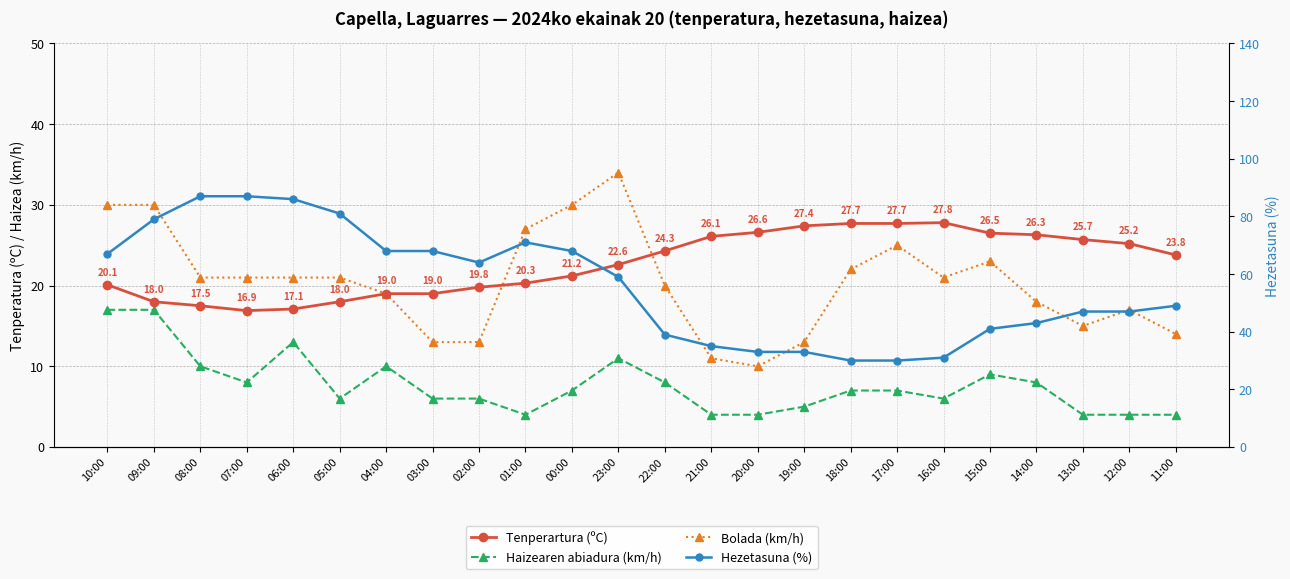

Reading left to right, list all the values displayed in this chart.

Tenperartura (ºC): 10:00=20.1	09:00=18.0	08:00=17.5	07:00=16.9	06:00=17.1	05:00=18.0	04:00=19.0	03:00=19.0	02:00=19.8	01:00=20.3	00:00=21.2	23:00=22.6	22:00=24.3	21:00=26.1	20:00=26.6	19:00=27.4	18:00=27.7	17:00=27.7	16:00=27.8	15:00=26.5	14:00=26.3	13:00=25.7	12:00=25.2	11:00=23.8
Haizearen abiadura (km/h): 10:00=17.0	09:00=17.0	08:00=10.0	07:00=8.0	06:00=13.0	05:00=6.0	04:00=10.0	03:00=6.0	02:00=6.0	01:00=4.0	00:00=7.0	23:00=11.0	22:00=8.0	21:00=4.0	20:00=4.0	19:00=5.0	18:00=7.0	17:00=7.0	16:00=6.0	15:00=9.0	14:00=8.0	13:00=4.0	12:00=4.0	11:00=4.0
Bolada (km/h): 10:00=30.0	09:00=30.0	08:00=21.0	07:00=21.0	06:00=21.0	05:00=21.0	04:00=19.0	03:00=13.0	02:00=13.0	01:00=27.0	00:00=30.0	23:00=34.0	22:00=20.0	21:00=11.0	20:00=10.0	19:00=13.0	18:00=22.0	17:00=25.0	16:00=21.0	15:00=23.0	14:00=18.0	13:00=15.0	12:00=17.0	11:00=14.0
Hezetasuna (%): 10:00=67.0	09:00=79.0	08:00=87.0	07:00=87.0	06:00=86.0	05:00=81.0	04:00=68.0	03:00=68.0	02:00=64.0	01:00=71.0	00:00=68.0	23:00=59.0	22:00=39.0	21:00=35.0	20:00=33.0	19:00=33.0	18:00=30.0	17:00=30.0	16:00=31.0	15:00=41.0	14:00=43.0	13:00=47.0	12:00=47.0	11:00=49.0